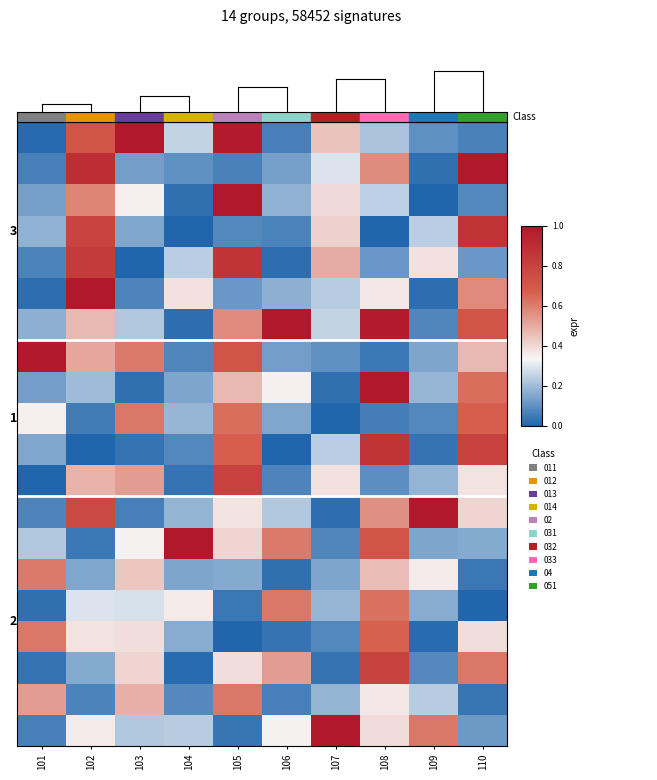

Between 110 and 102, which is larger?

102